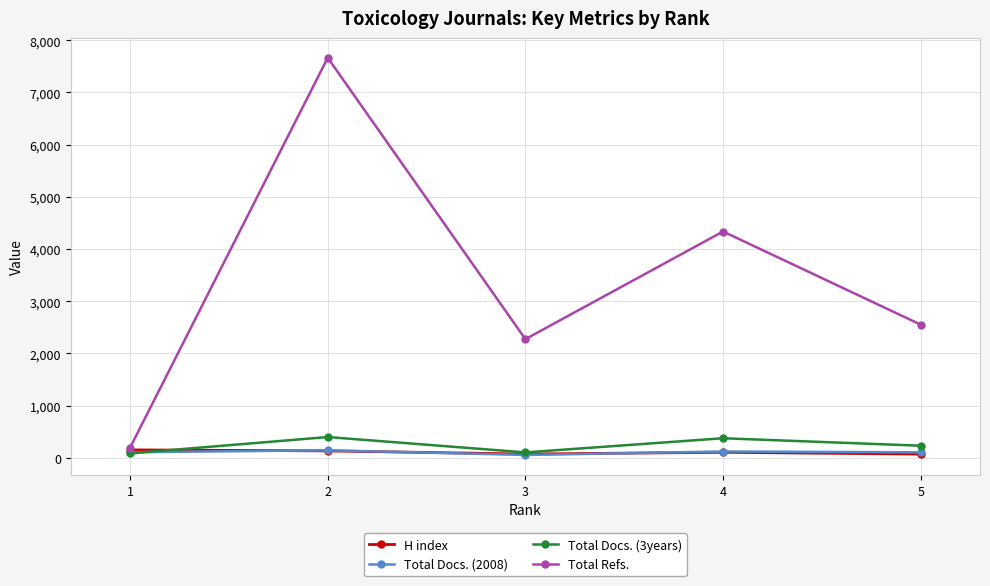

What is the sum of the Total Refs. values at 4 and 3?

6608